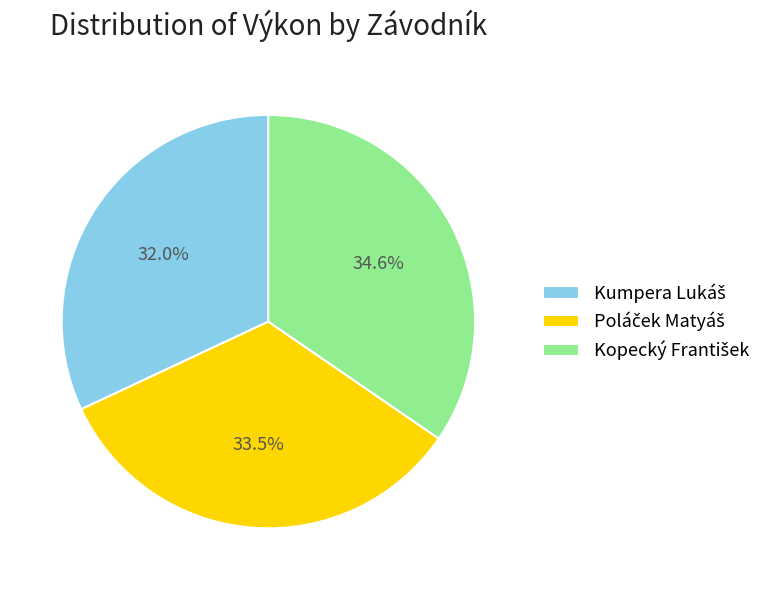

Count the number of slices in the pie.

3